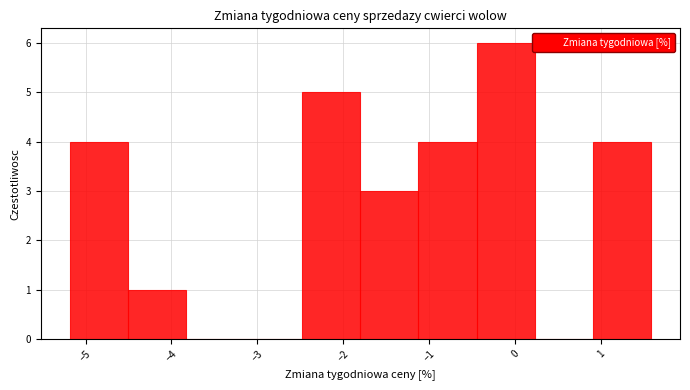

Over which range of the x-axis is the bar tallest?

-0.4 to 0.2